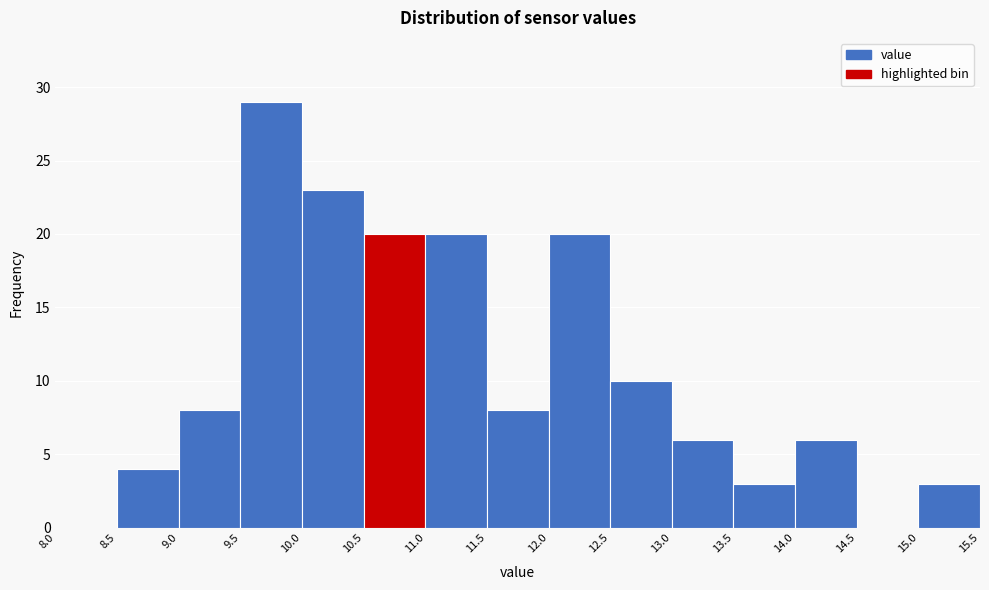

Over which range of the x-axis is the bar tallest?

9.5 to 10.0